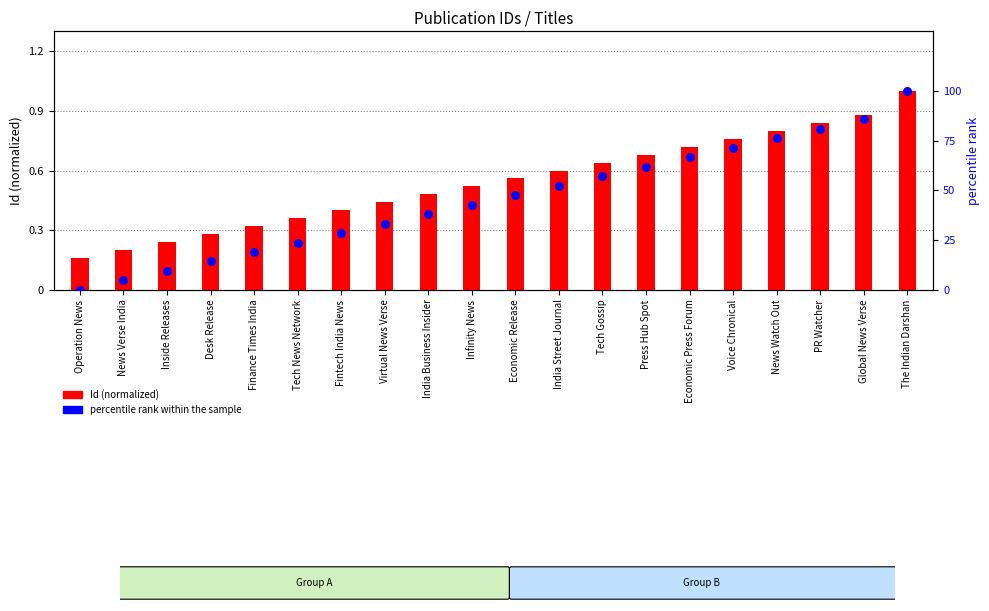

What is the total value across all series at Tech Gossip?

1.2